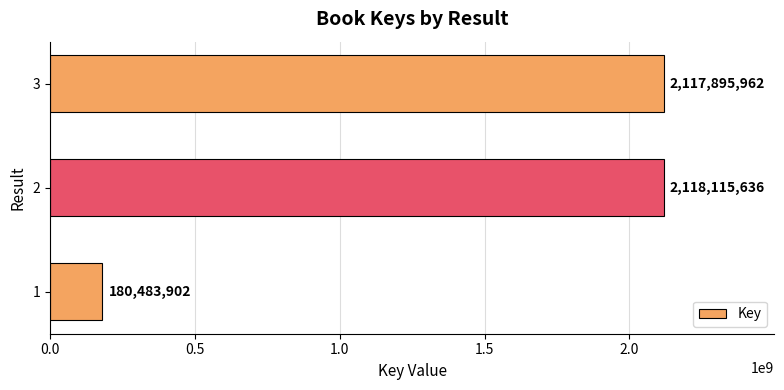

List the labels in order of value, largest first.

2, 3, 1